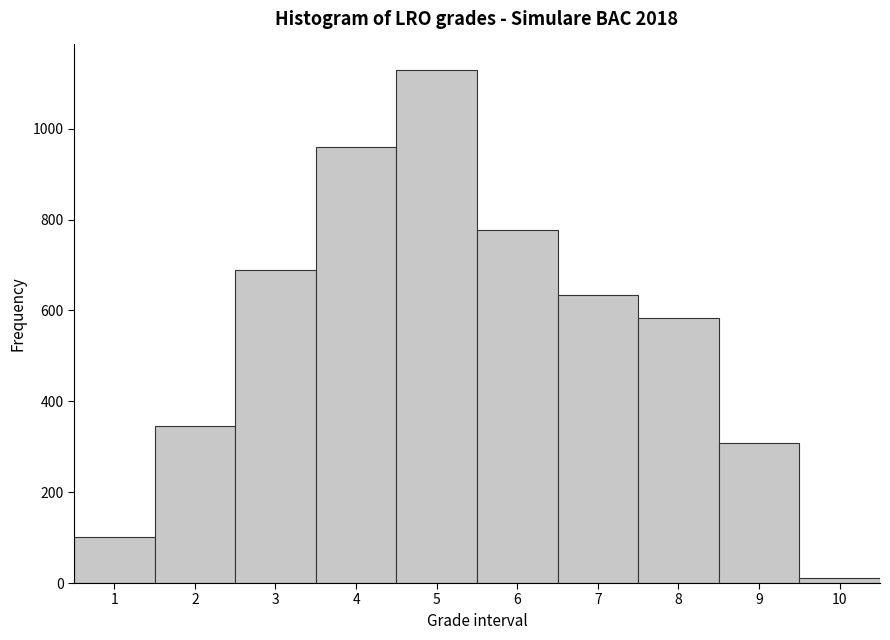

Reading left to right, transcribe this chart: for each bar, give the range it covers on the x-axis and its height. The values are not printed on the chart, so give them approximately, as read against the axis.

0.5 to 1.5: 100
1.5 to 2.5: 340
2.5 to 3.5: 680
3.5 to 4.5: 960
4.5 to 5.5: 1120
5.5 to 6.5: 780
6.5 to 7.5: 640
7.5 to 8.5: 580
8.5 to 9.5: 300
9.5 to 10.5: under 20